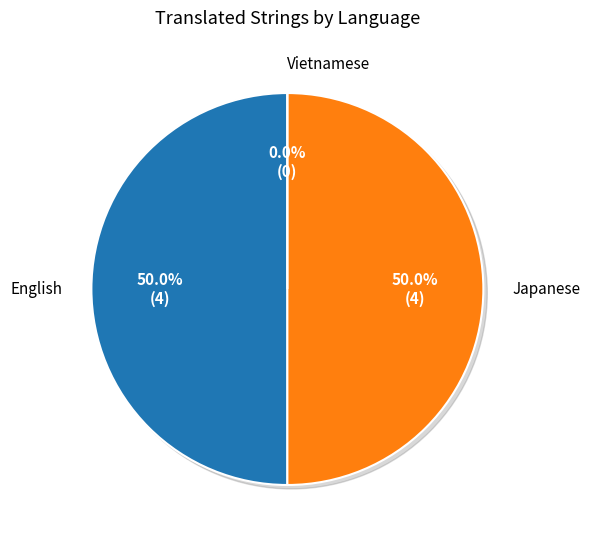

How many segments does this pie chart have?

3